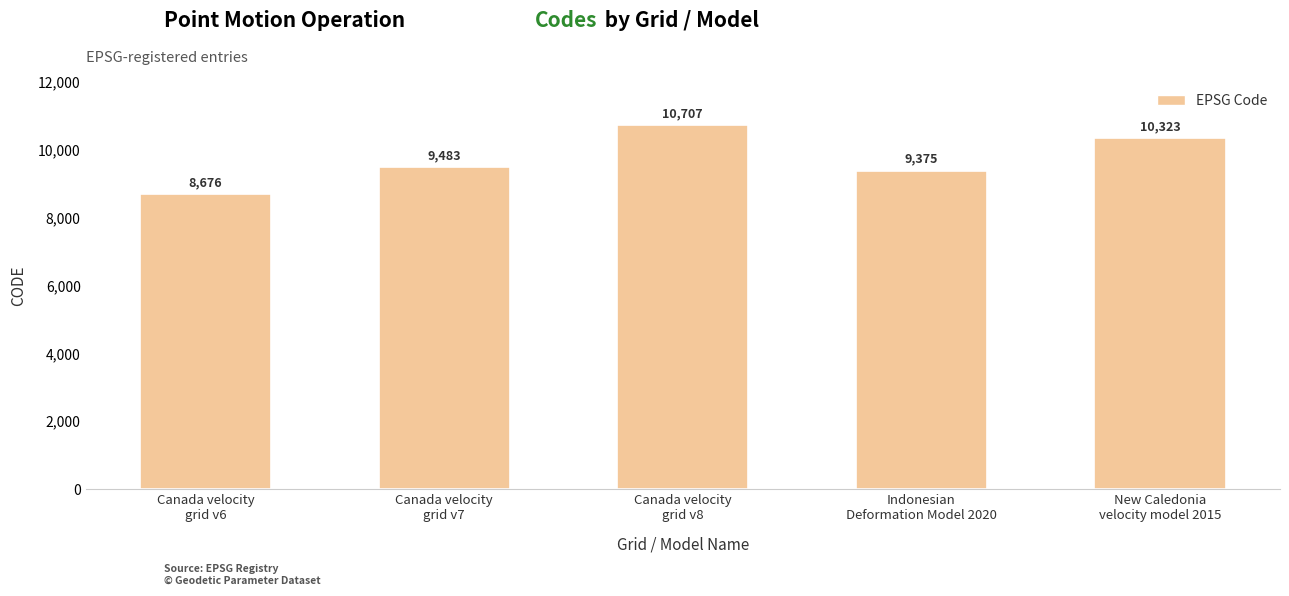

Does the chart contain any negative values?

No